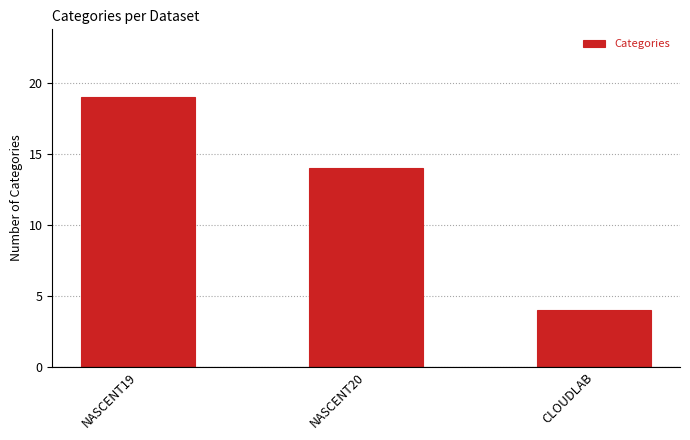

Reading left to right, extract all data points from this chart.

19	14	4